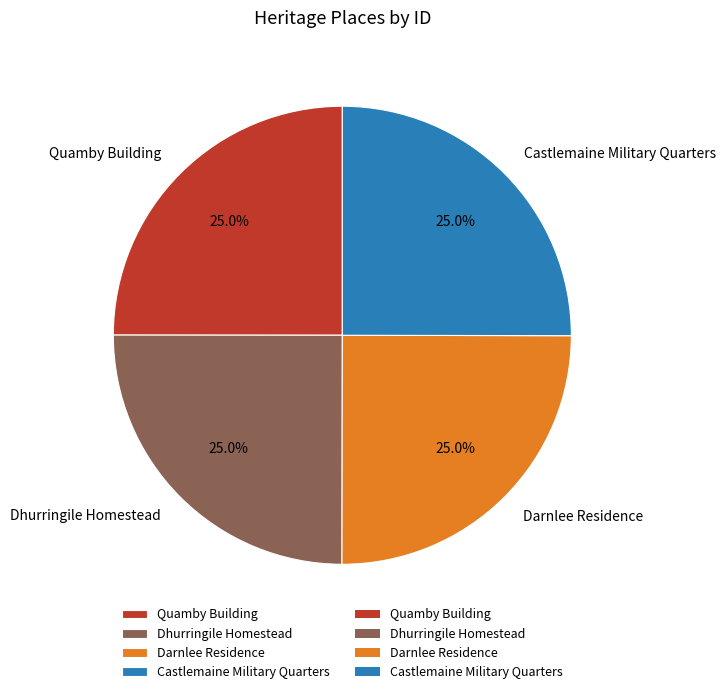

What is the total percentage of Darnlee Residence and Quamby Building?

50.0%